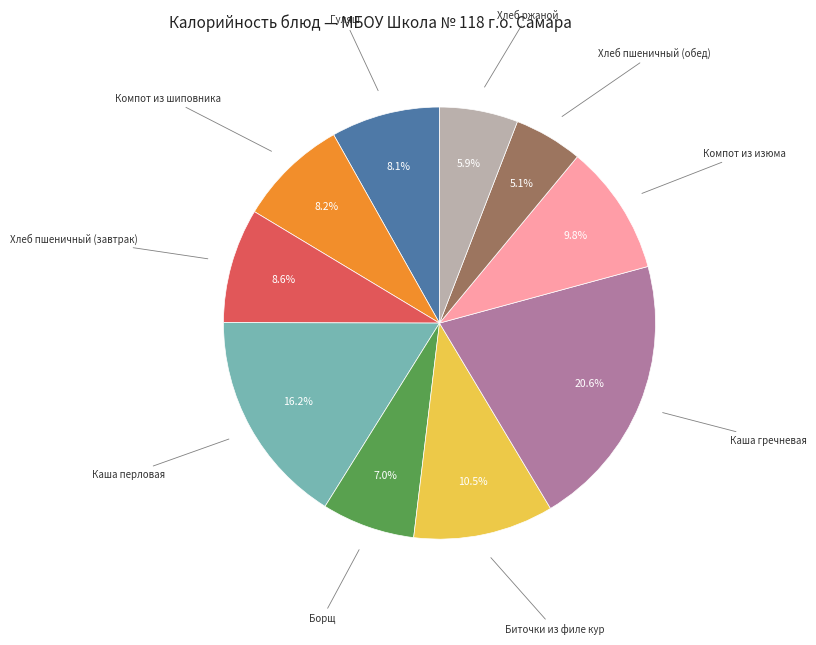

Does any single category account for the majority?

No